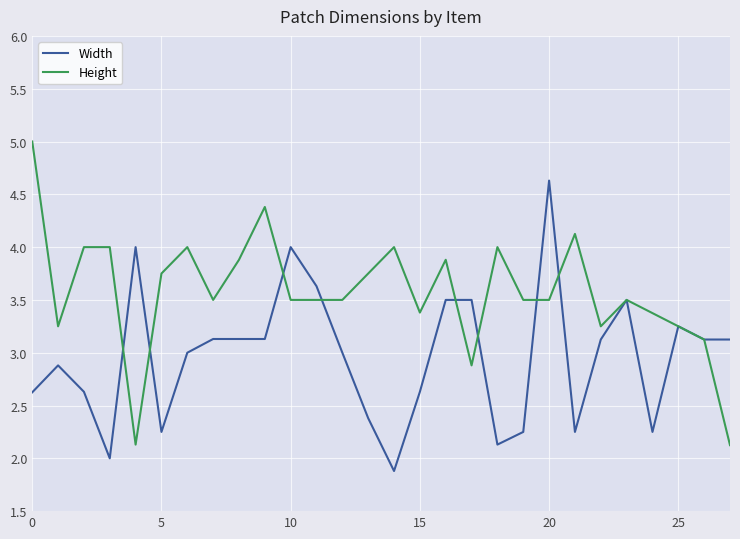

What is the maximum value shown in the chart?

5.0